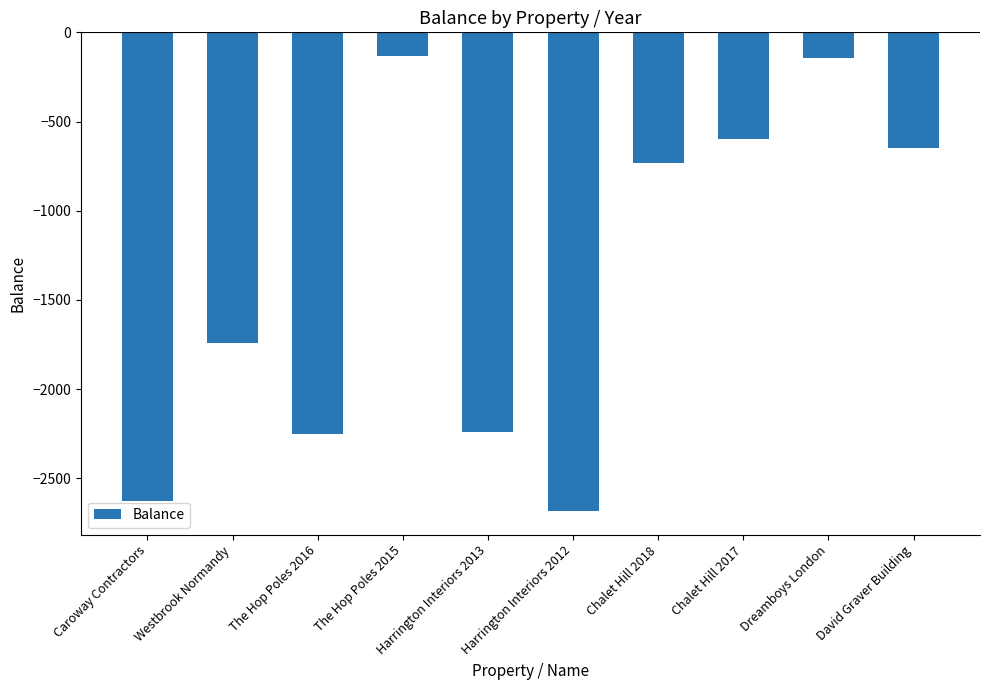

What is the sum of all values?

-13798.2